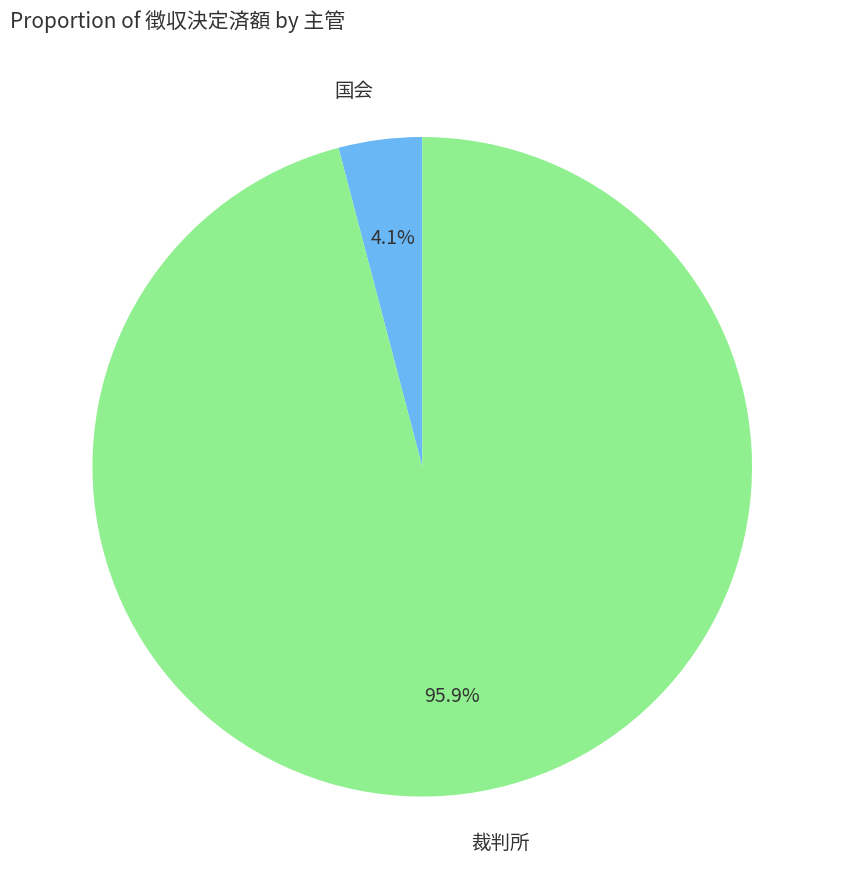

Count the number of slices in the pie.

2